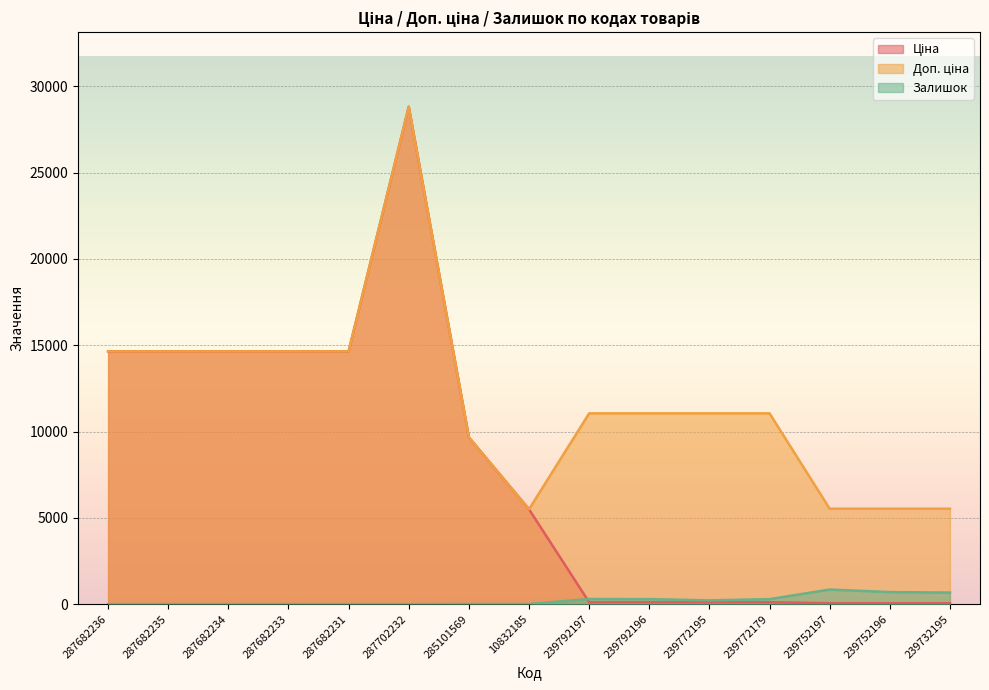

The value of Ціна at 239732195 is 55.3. True or false?

True